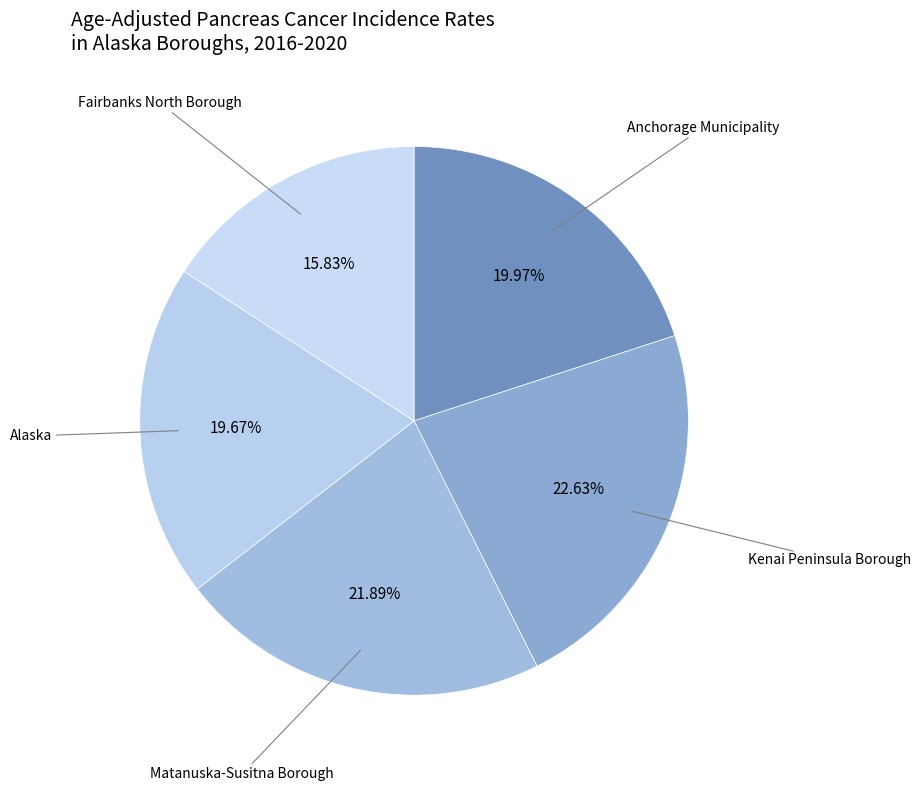

Which category has the smallest portion of the pie?

Fairbanks North Borough